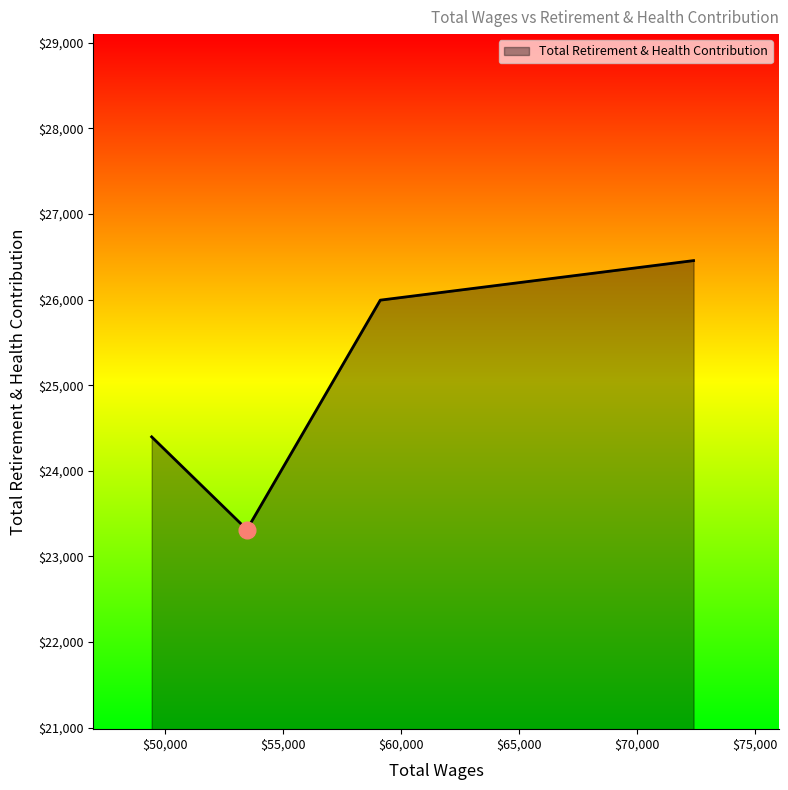

Count the values in the range 24397 to 26456.

3